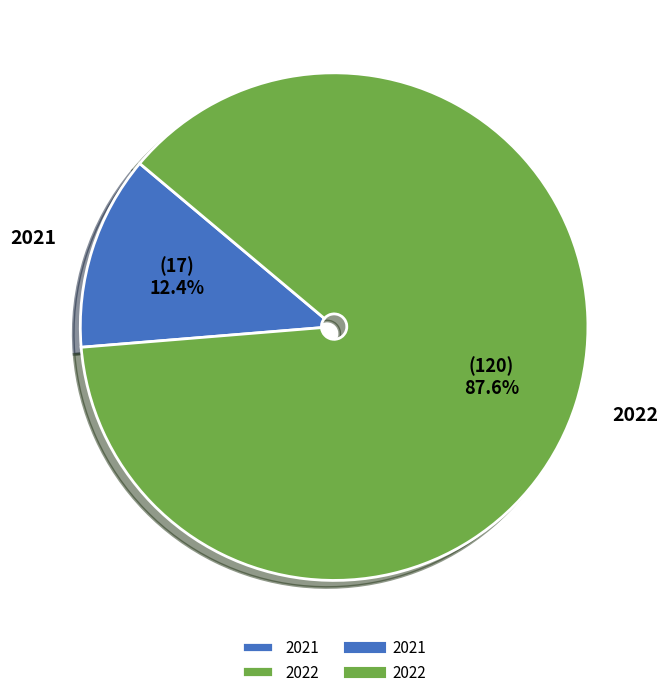

The 2021 slice represents 24% of the pie. True or false?

False